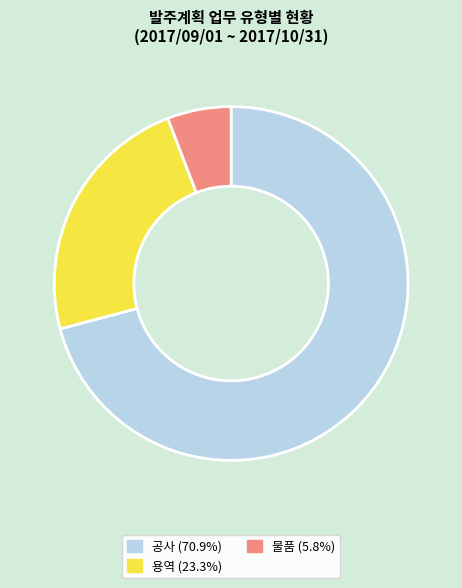

Do 물품 and 용역 together represent more than half of the pie?

No